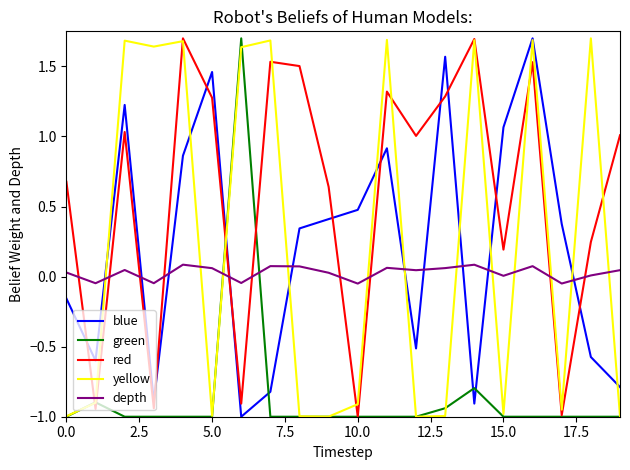

True or false: red and blue intersect in this chart.

True